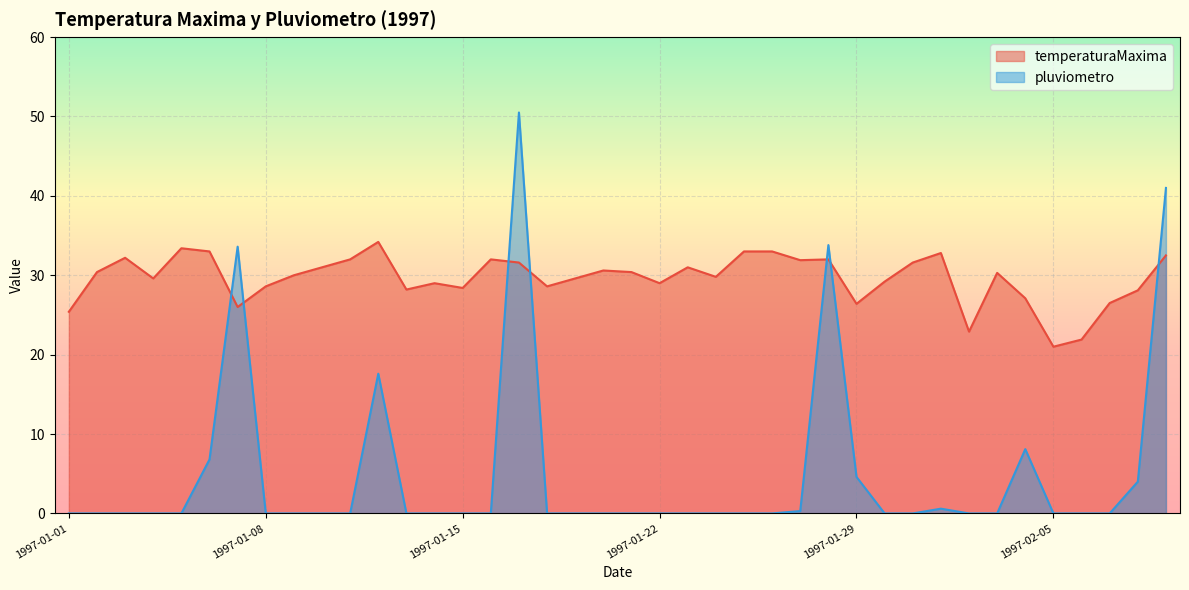

True or false: temperaturaMaxima and pluviometro cross at least once.

True